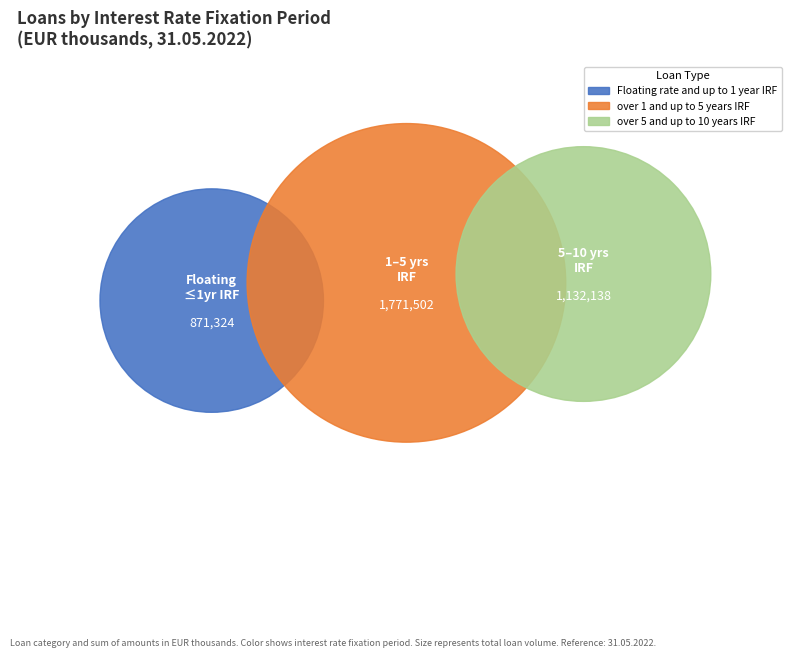

How many segments does this pie chart have?

3